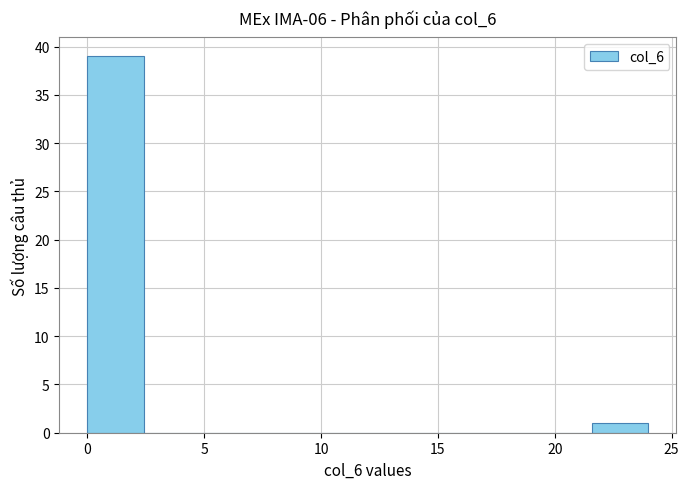

Reading left to right, transcribe this chart: for each bar, give the range it covers on the x-axis and its height. Neither the bar edges nor the heights are printed on the chart, so give them approximately, as read against the axes.

0.0 to 2.4: 39
2.4 to 4.8: 0
4.8 to 7.2: 0
7.2 to 9.6: 0
9.6 to 12.0: 0
12.0 to 14.4: 0
14.4 to 16.8: 0
16.8 to 19.2: 0
19.2 to 21.6: 0
21.6 to 24.0: 1